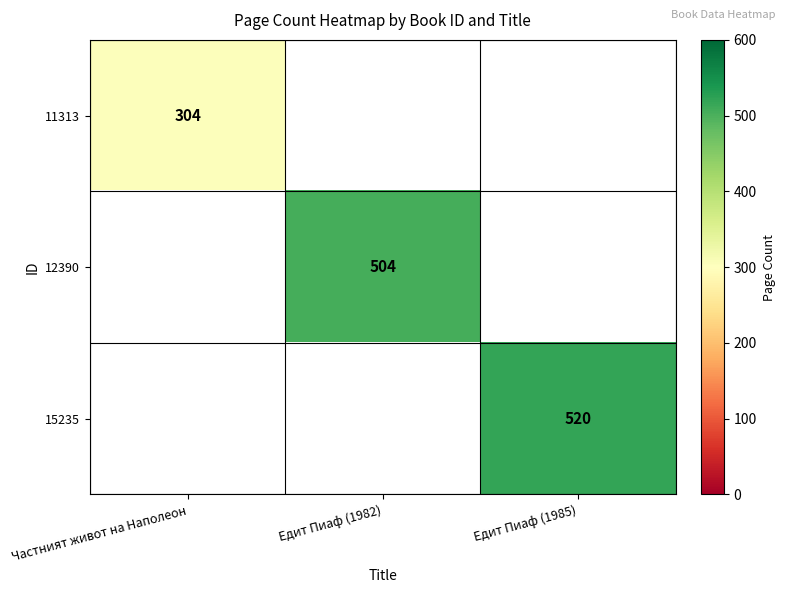

The 11313 series shows 304 at Частният живот на Наполеон. True or false?

True